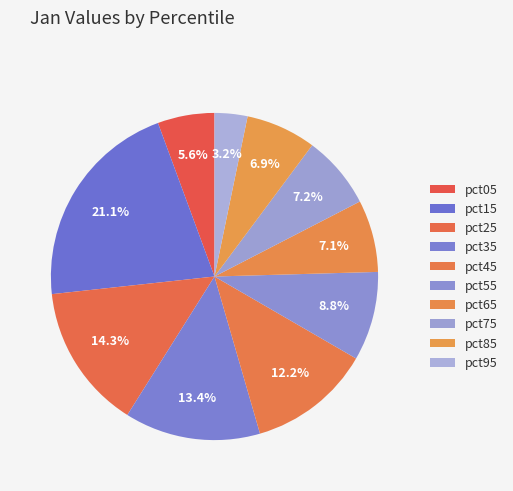

To the nearest percent, what portion does pct75 represent?

7%